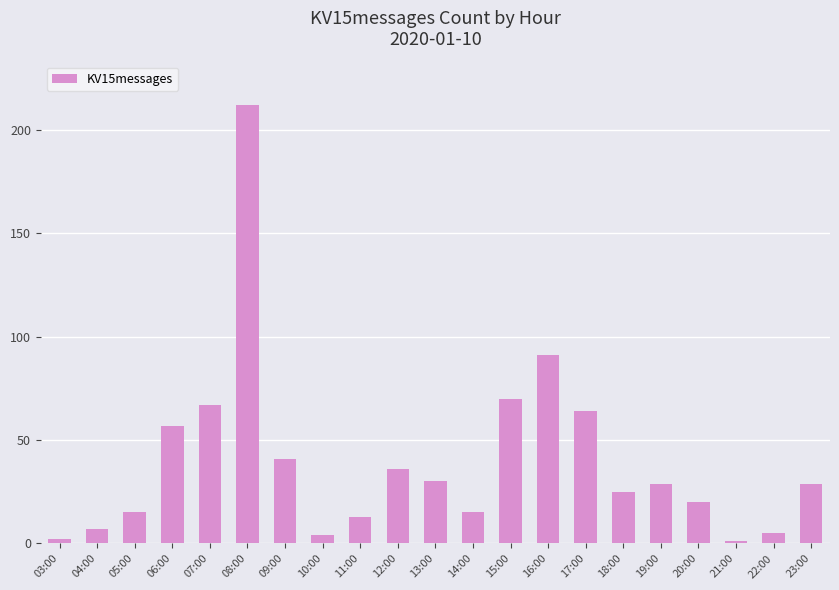

What is the value of the 21st bar from the left?

29